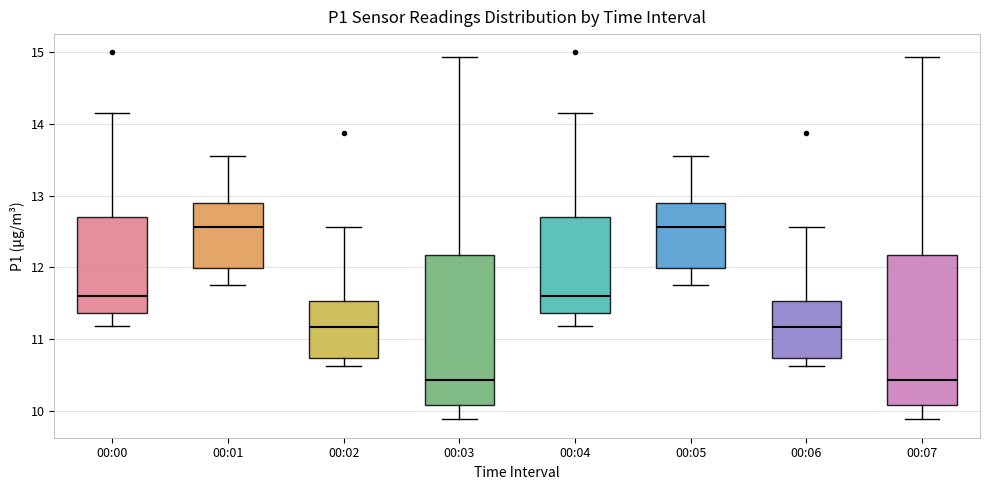

Where does the upper whisker of the box for 00:06 end on the y-axis? The values are not printed on the chart, so give them approximately, as read against the axis.

12.6